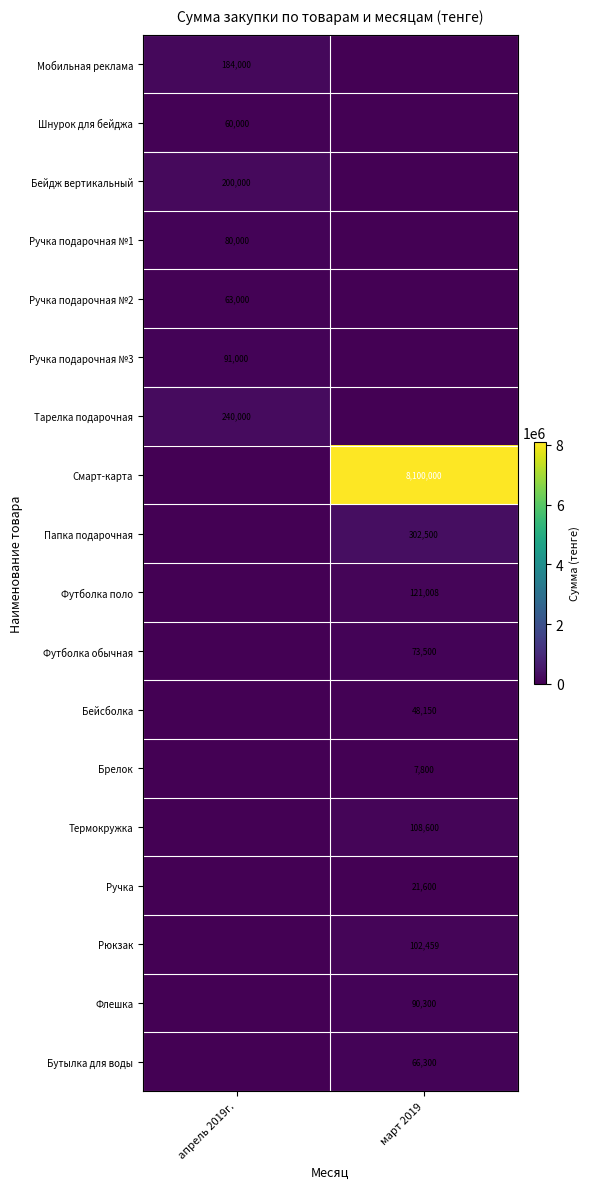

How many categories are shown in the chart?

2